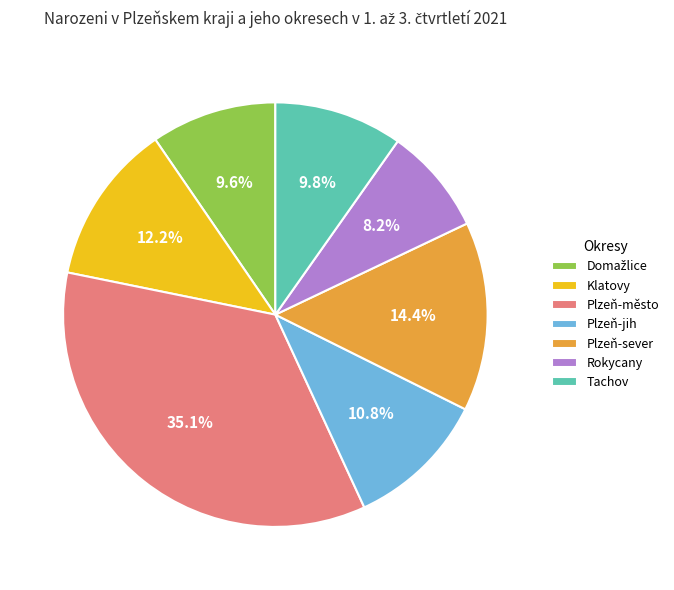

Which category has the smallest portion of the pie?

Rokycany